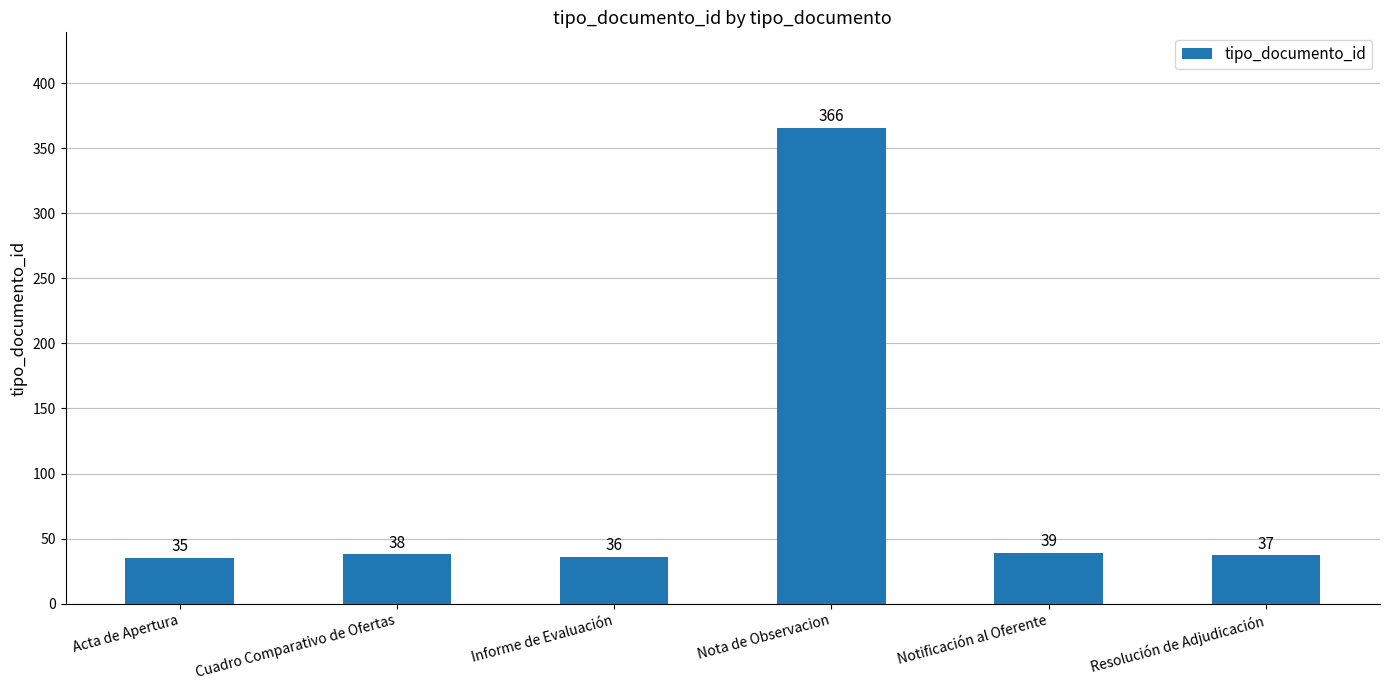

What is the difference between the values at Resolución de Adjudicación and Notificación al Oferente?

2